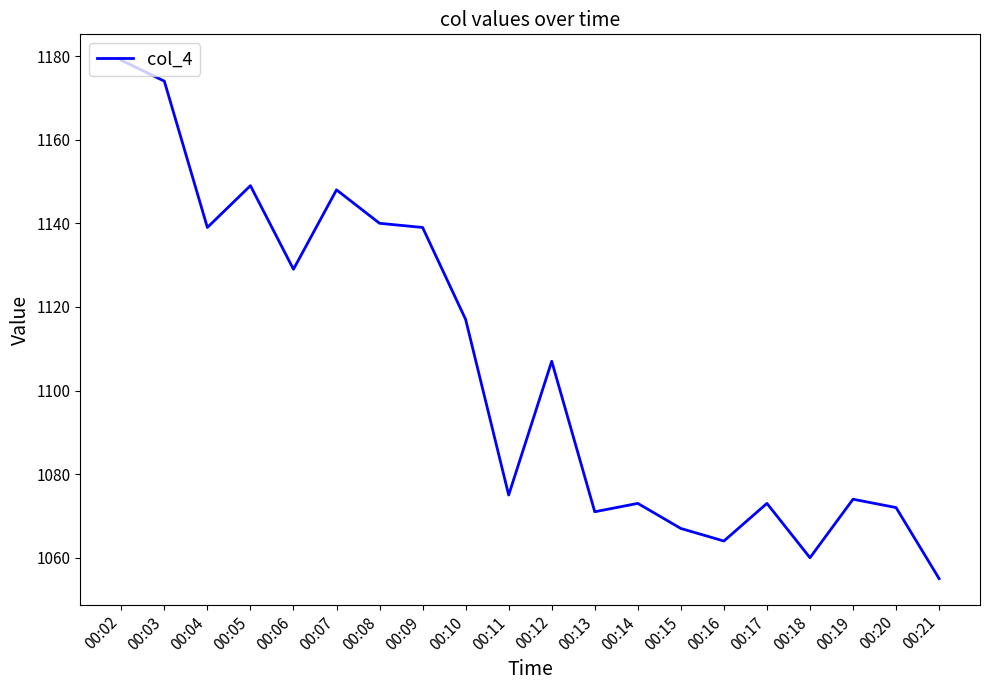

The value at 00:20 is 1844. True or false?

False